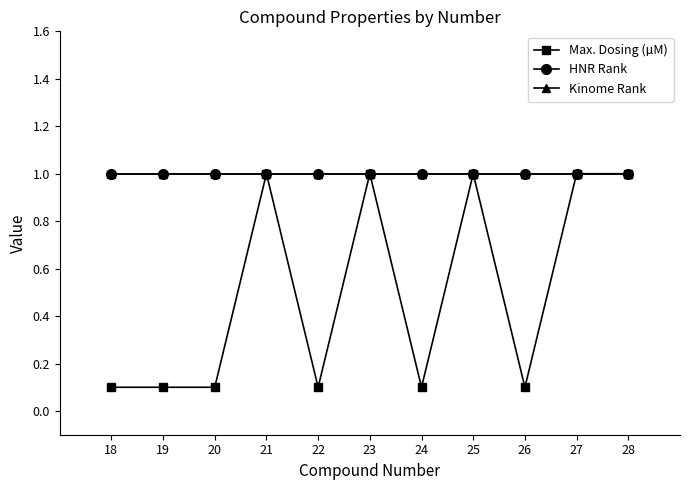

How many lines are shown in the chart?

3